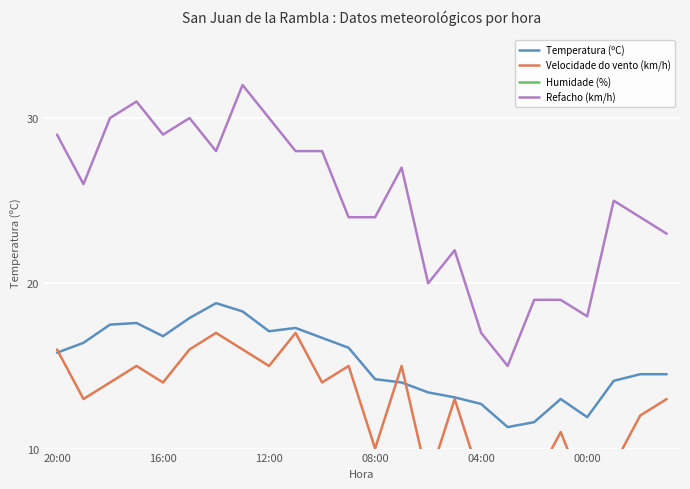

Does the chart have visible grid lines?

Yes